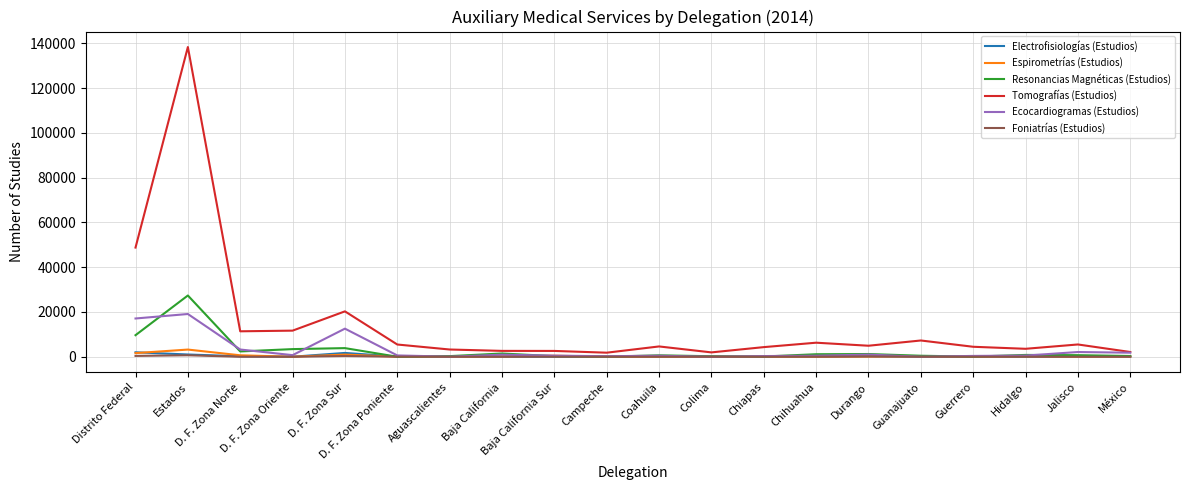

Which series has the largest total across all categories?

Tomografías (Estudios)